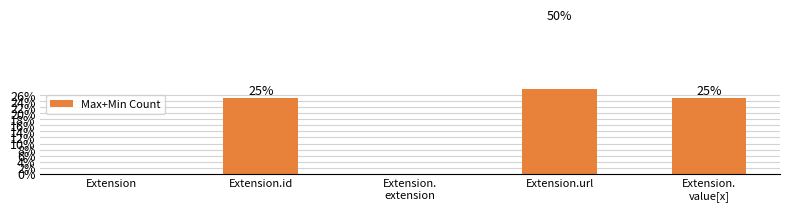

How many values are below 25?

2